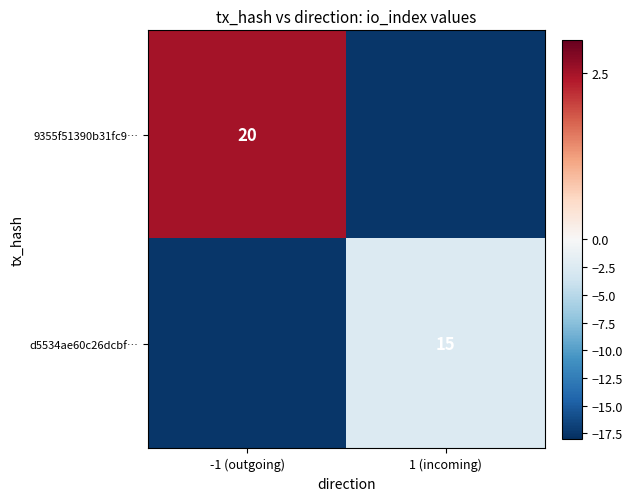

True or false: d5534ae60c26dcbf… has a value of 6.9 at 1 (incoming).

False